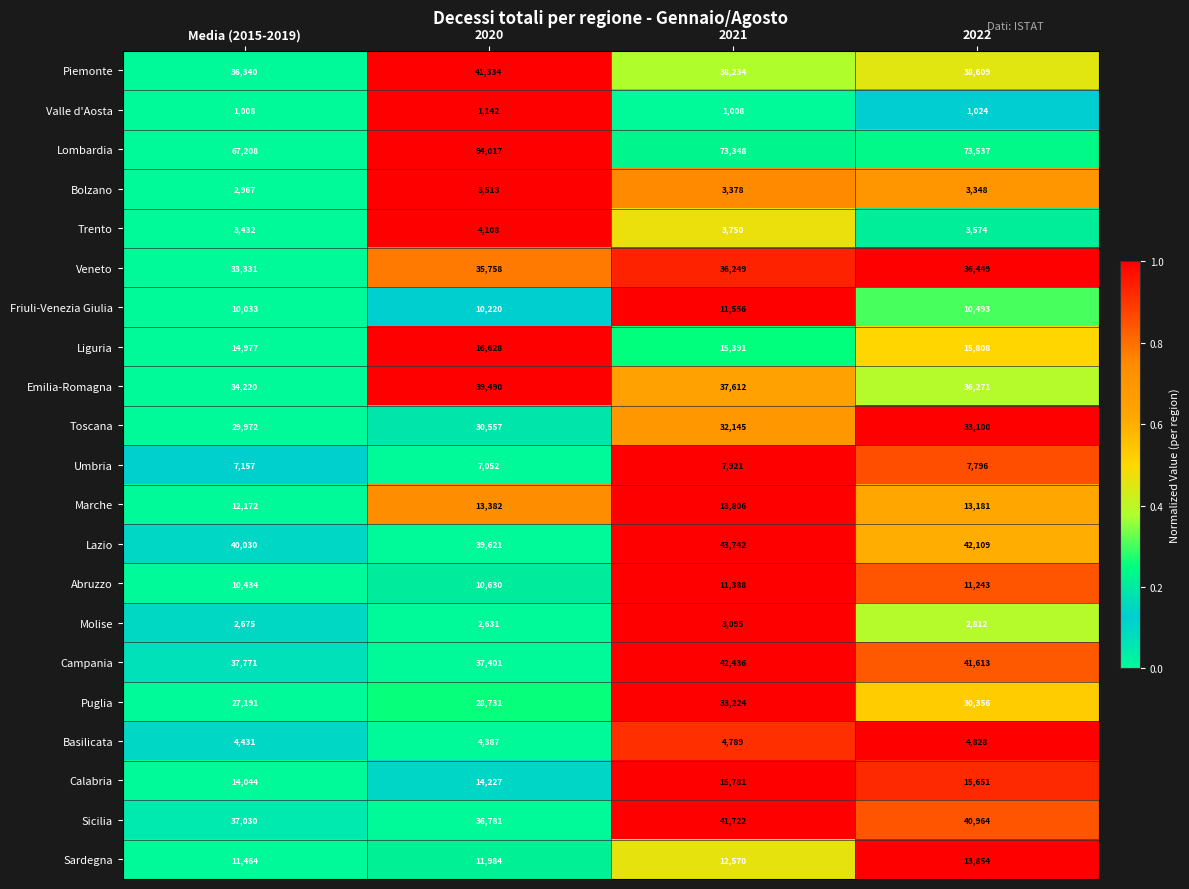

How many Friuli-Venezia Giulia values are between 10220 and 11556?

3